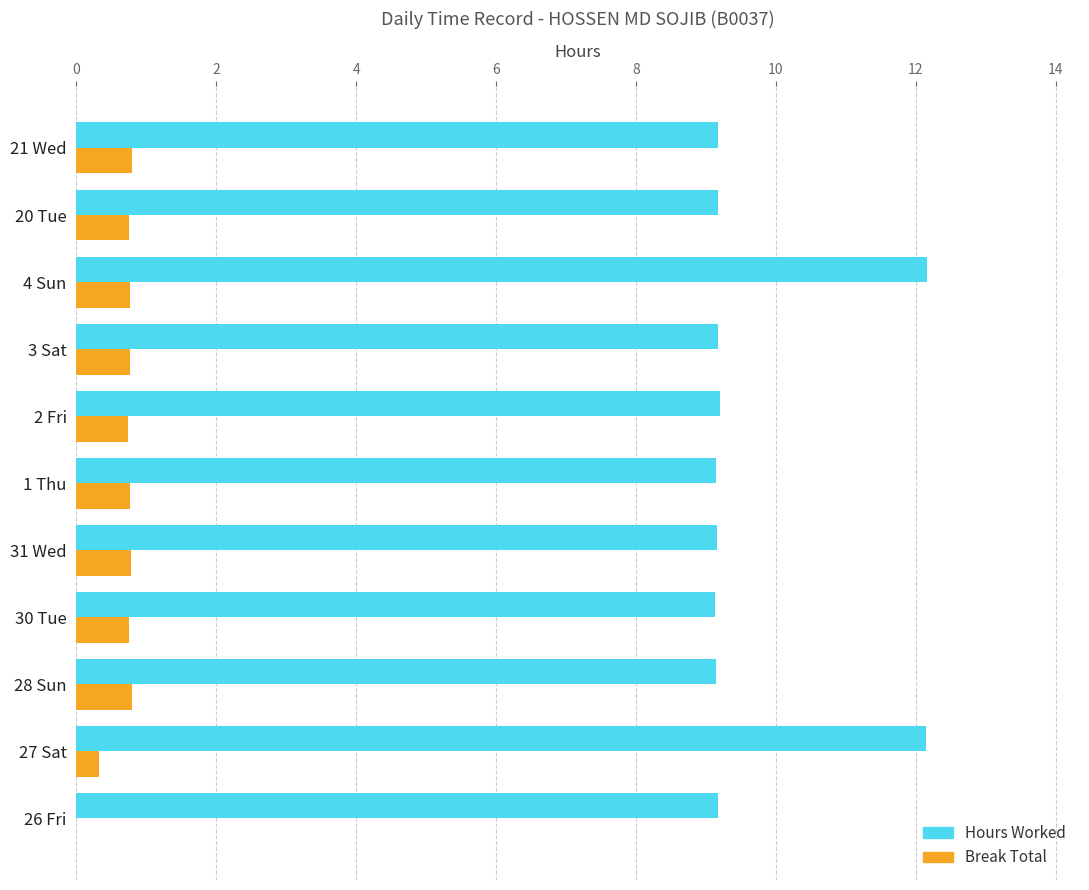

What is the greatest value displayed?

12.2